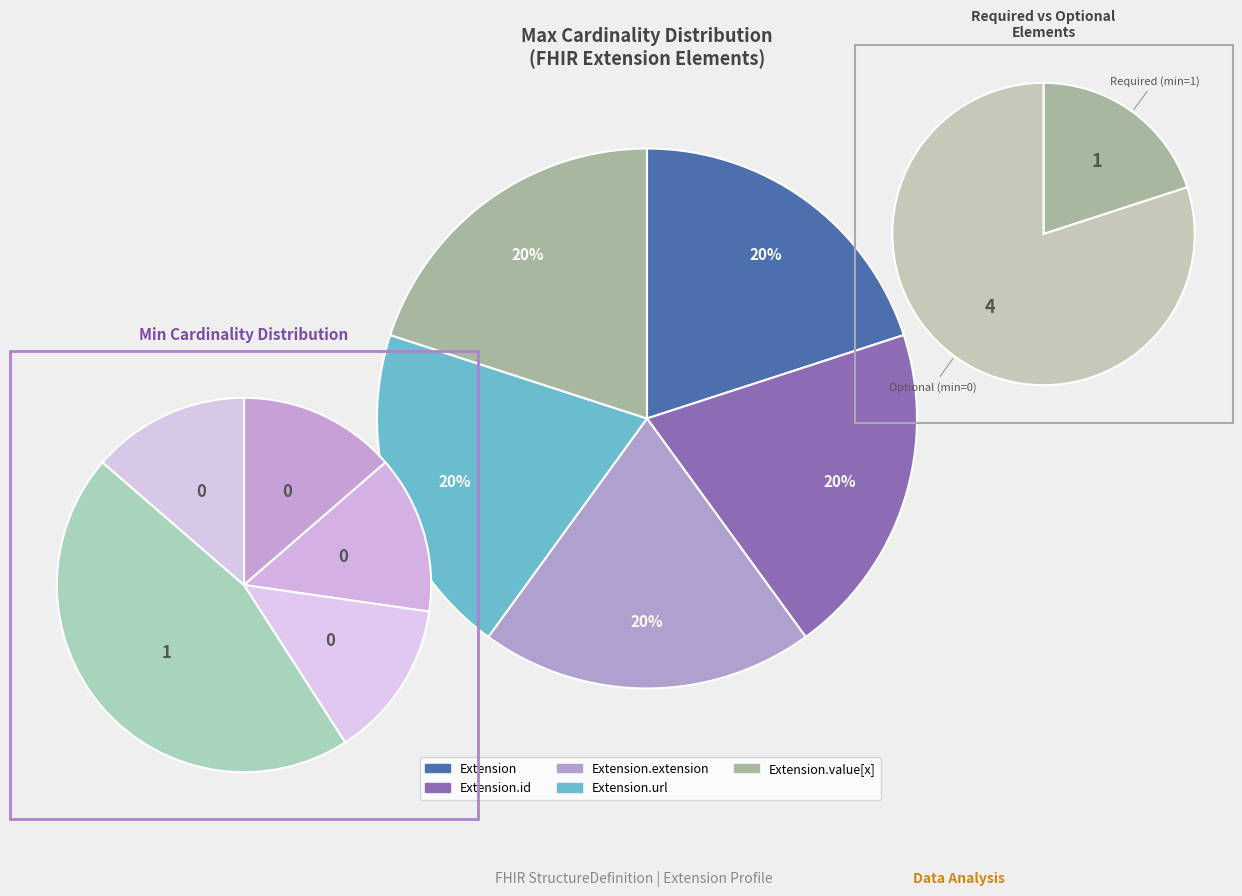

Count the number of slices in the pie.

5